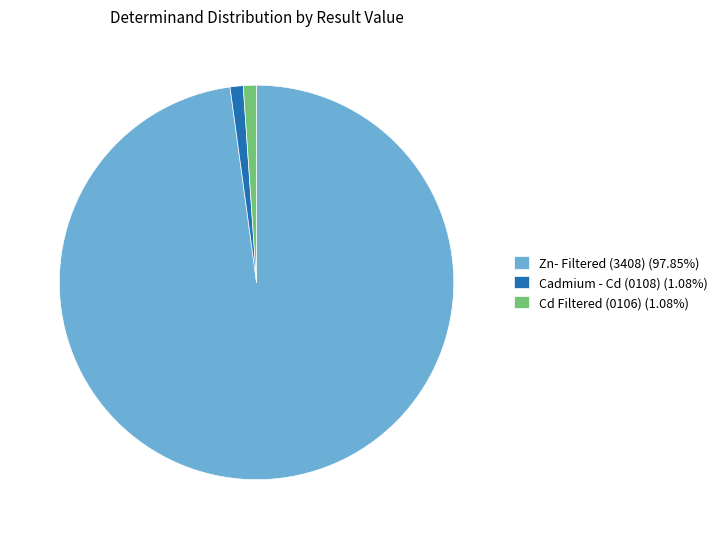

Does Zn- Filtered (3408) (97.85%) account for over 50% of the chart?

Yes